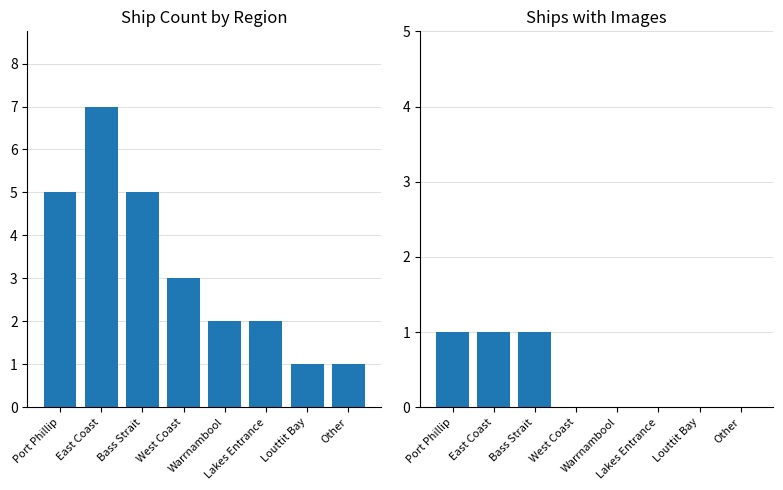

What is the label of the 1st bar from the left?

Port Phillip